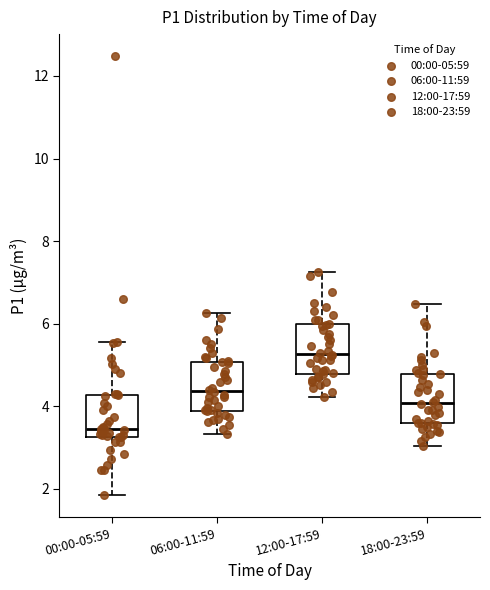

Reading left to right, transcribe this box plot: for each box, give where its median line is, the range the box spans, and where its two whiskers end, as read against the y-axis. The values are not printed on the chart, so give them approximately, as read against the axis.

00:00-05:59: median 3.4, box 3.2 to 4.2, whiskers 1.8 to 5.6
06:00-11:59: median 4.4, box 3.8 to 5.0, whiskers 3.4 to 6.2
12:00-17:59: median 5.2, box 4.8 to 6.0, whiskers 4.2 to 7.2
18:00-23:59: median 4.0, box 3.6 to 4.8, whiskers 3.0 to 6.4